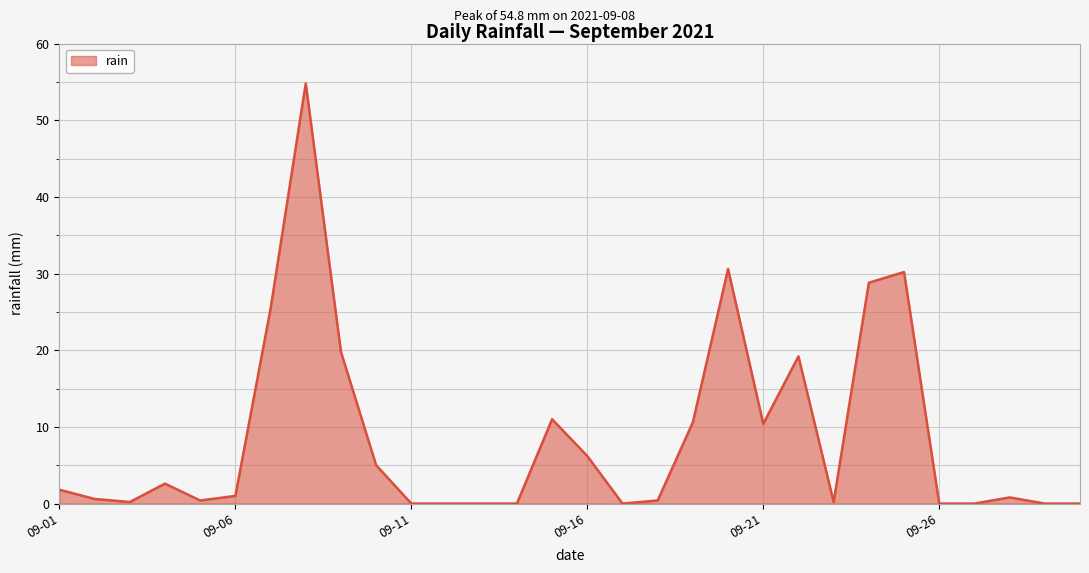

What is the maximum value shown in the chart?

54.8